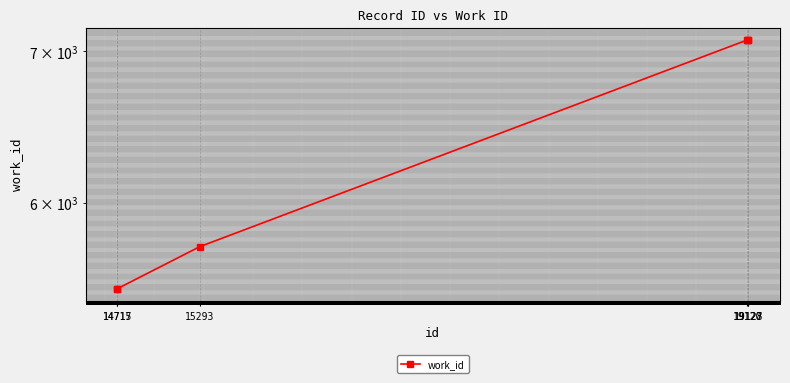

True or false: the data shows 7080 at 19128.

True